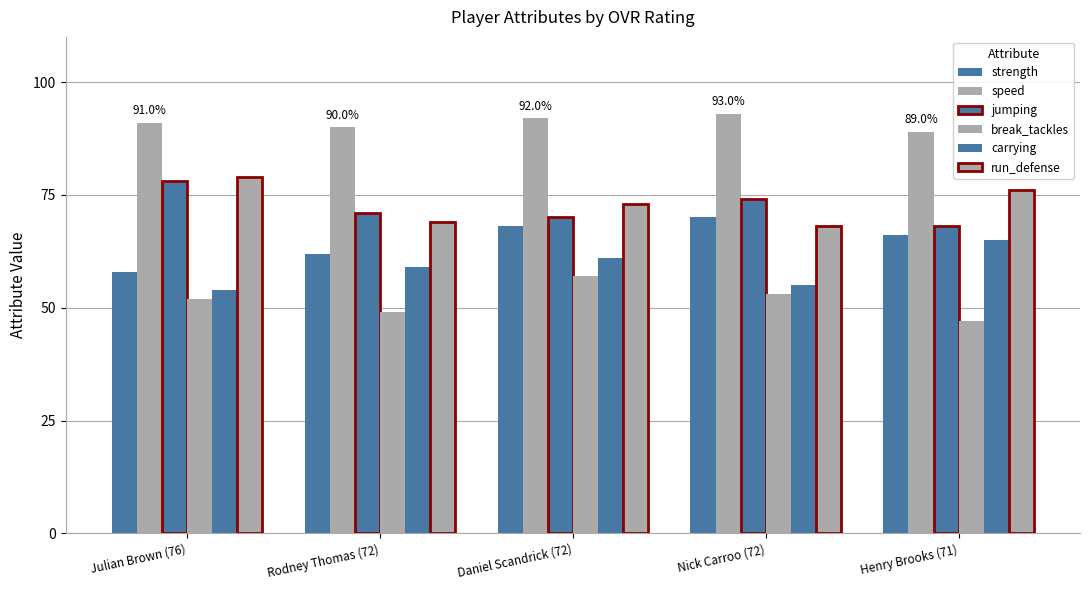

How many bars are there in each group?

6